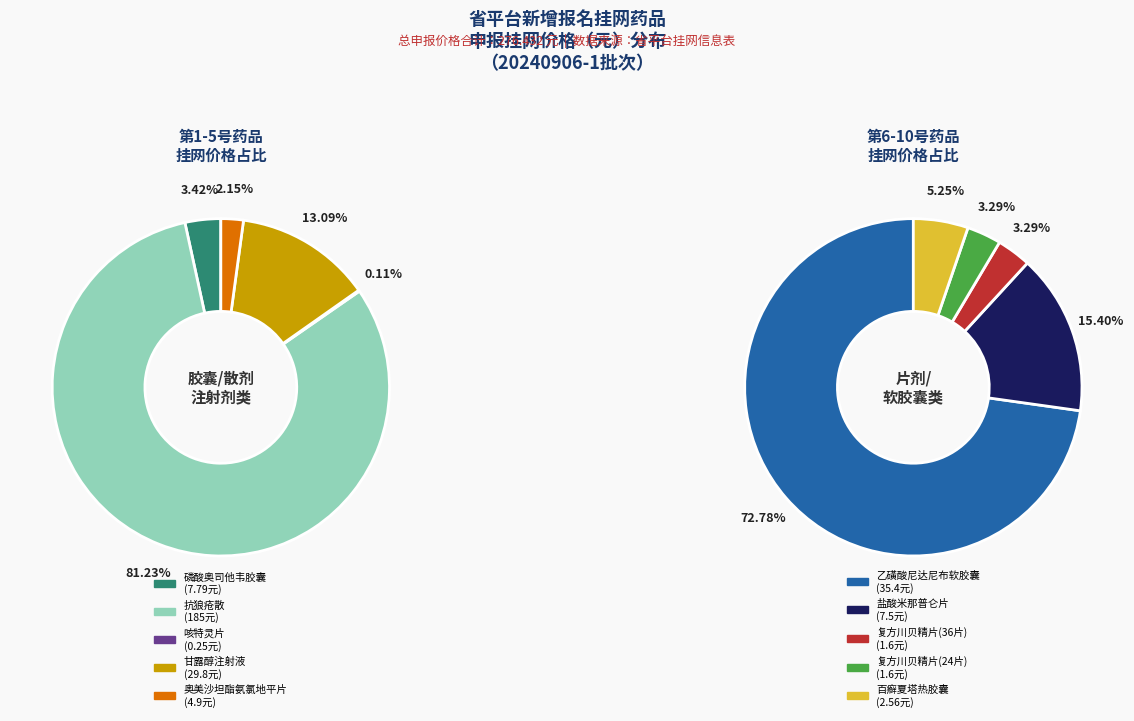

Count the number of slices in the pie.

10